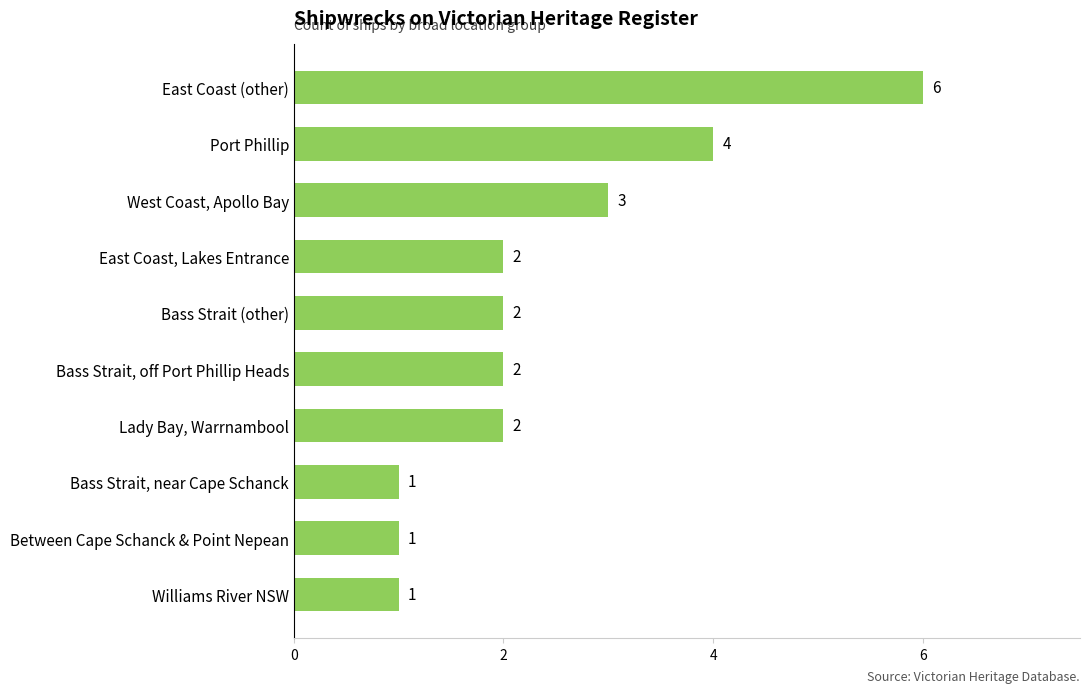

What is the change in value from Williams River NSW to Bass Strait (other)?

+1